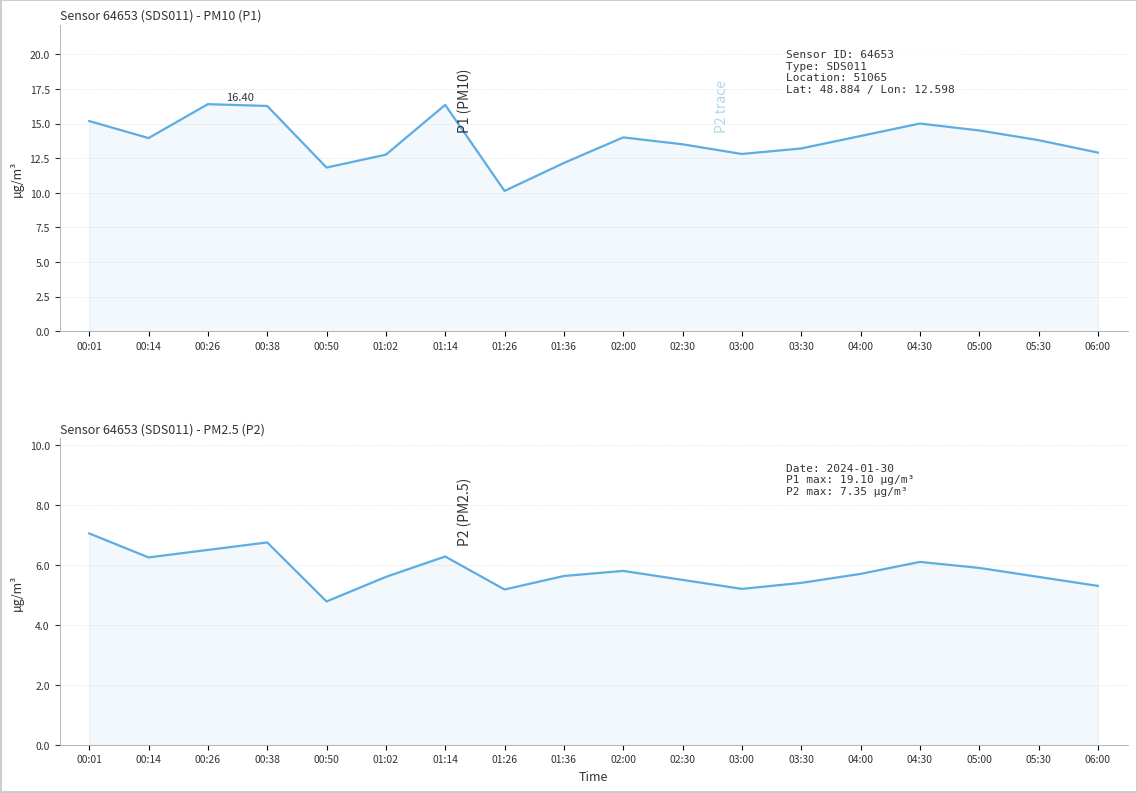

At which category does P2 reach its first local valley?

00:14